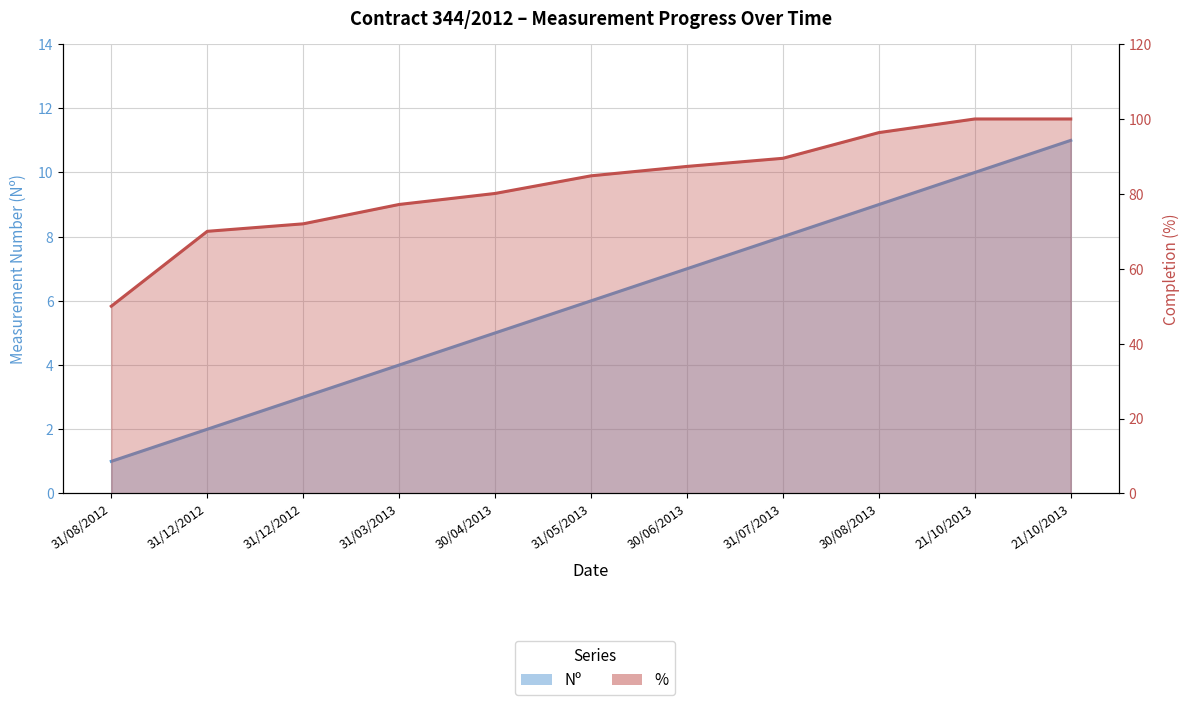

Reading left to right, list all the values displayed in this chart.

Nº: 31/08/2012=1.0	31/12/2012=2.0	31/12/2012=3.0	31/03/2013=4.0	30/04/2013=5.0	31/05/2013=6.0	30/06/2013=7.0	31/07/2013=8.0	30/08/2013=9.0	21/10/2013=10.0	21/10/2013=11.0
%: 31/08/2012=50.0	31/12/2012=70.0	31/12/2012=72.0	31/03/2013=77.2	30/04/2013=80.1	31/05/2013=84.8	30/06/2013=87.3	31/07/2013=89.5	30/08/2013=96.4	21/10/2013=100.0	21/10/2013=100.0